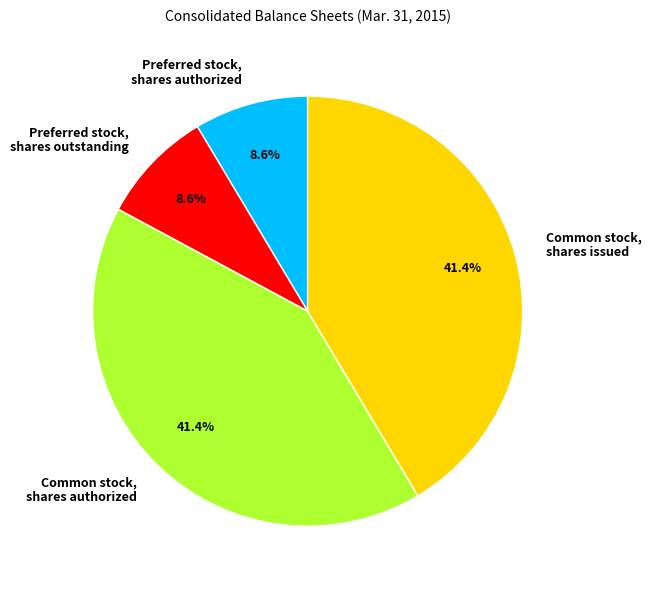

Combined, do Common stock, shares issued and Common stock, shares authorized account for over 50%?

Yes